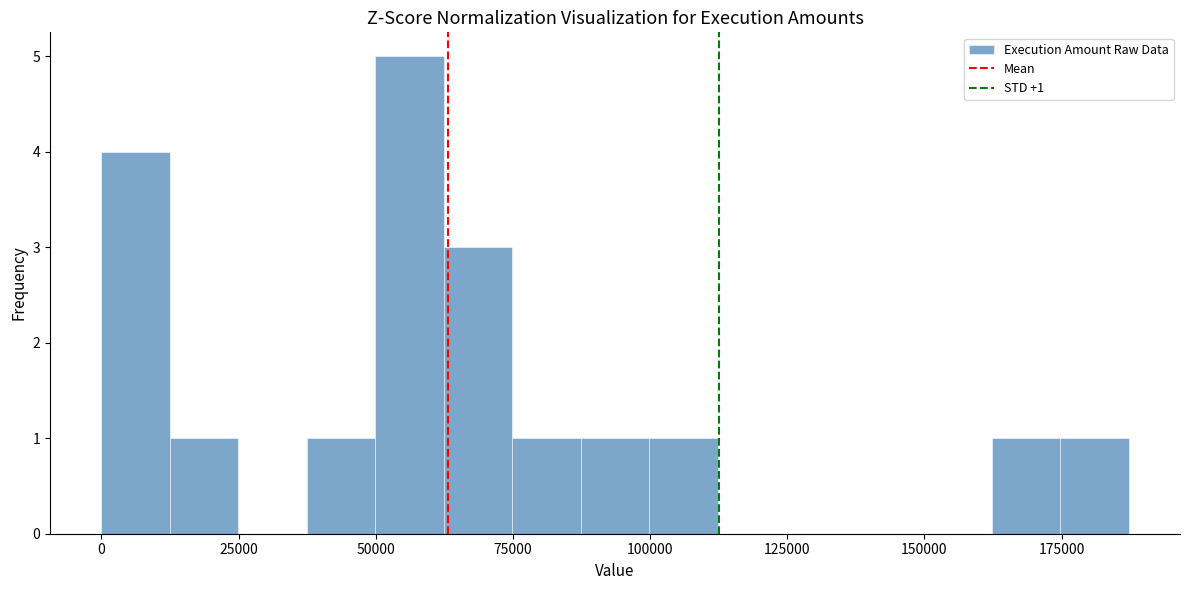

Read against the x-axis, roughly where is the centre of the tallest bar?

55000